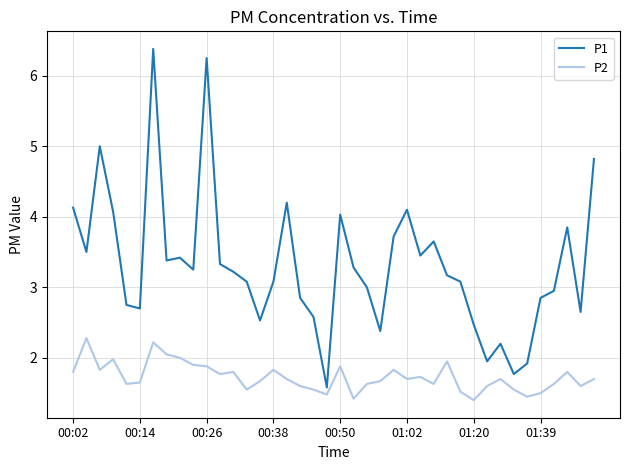

What is the difference between the maximum and minimum values in the P2 series?

0.9